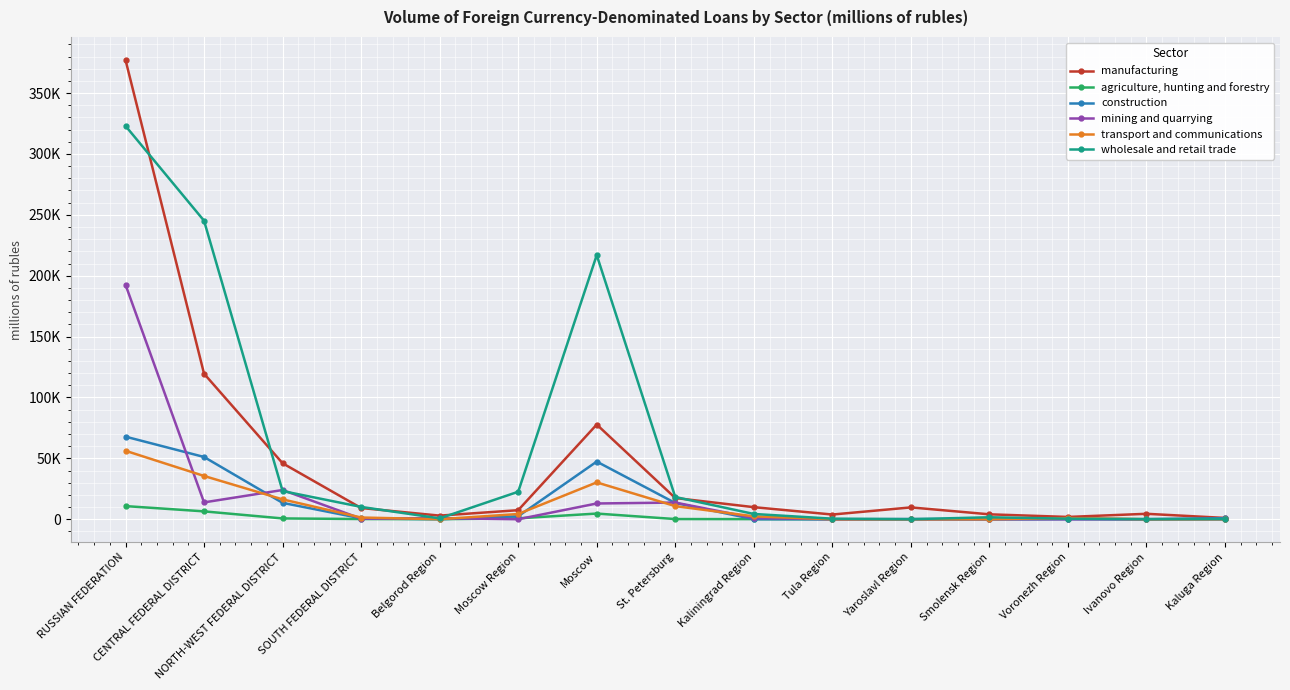

The value of mining and quarrying at Kaliningrad Region is 1798. True or false?

False